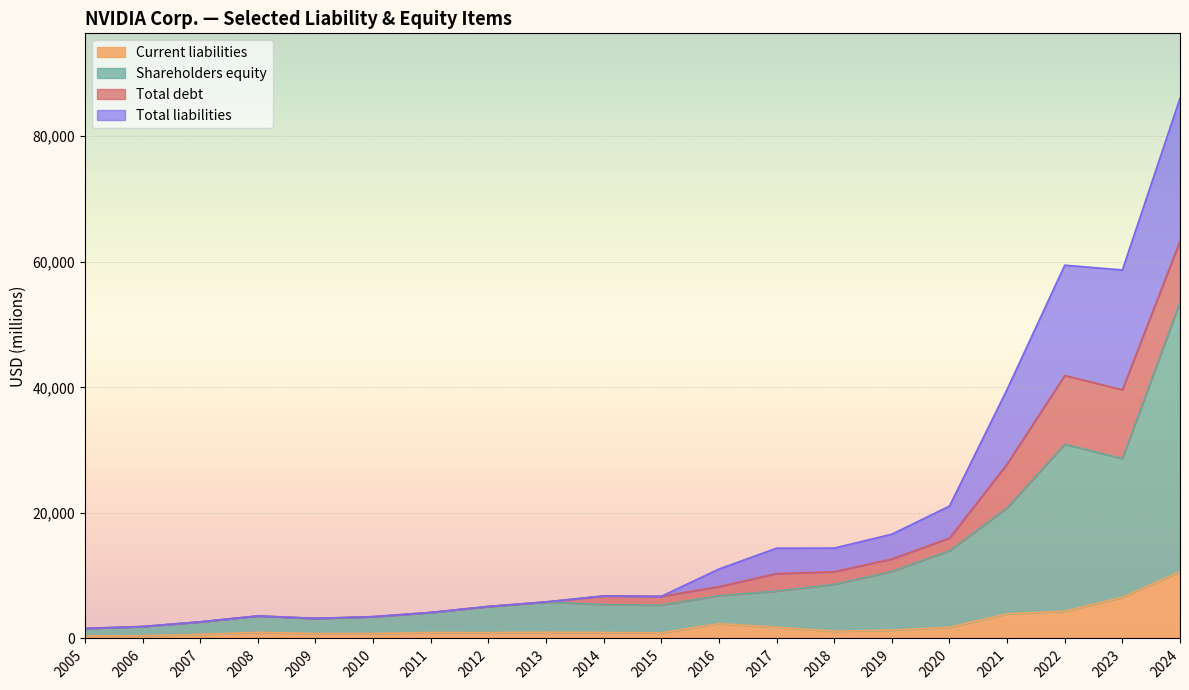

How many interior local valleys does the Total liabilities series have?

3